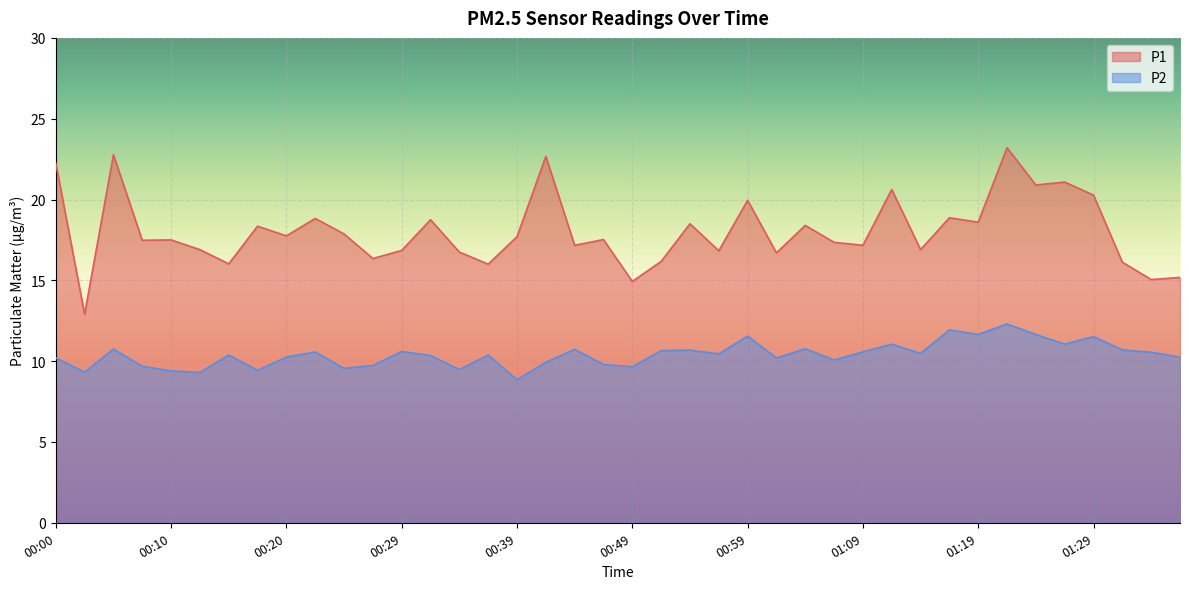

What is the total value across all series at 01:16?

30.8